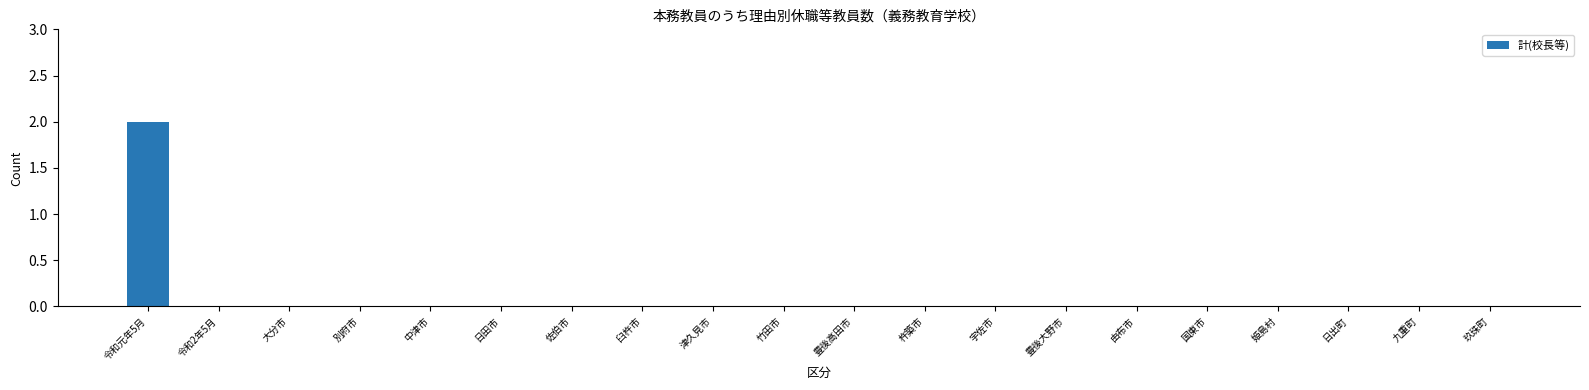

Are the bars grouped side by side (vs. stacked)?

No